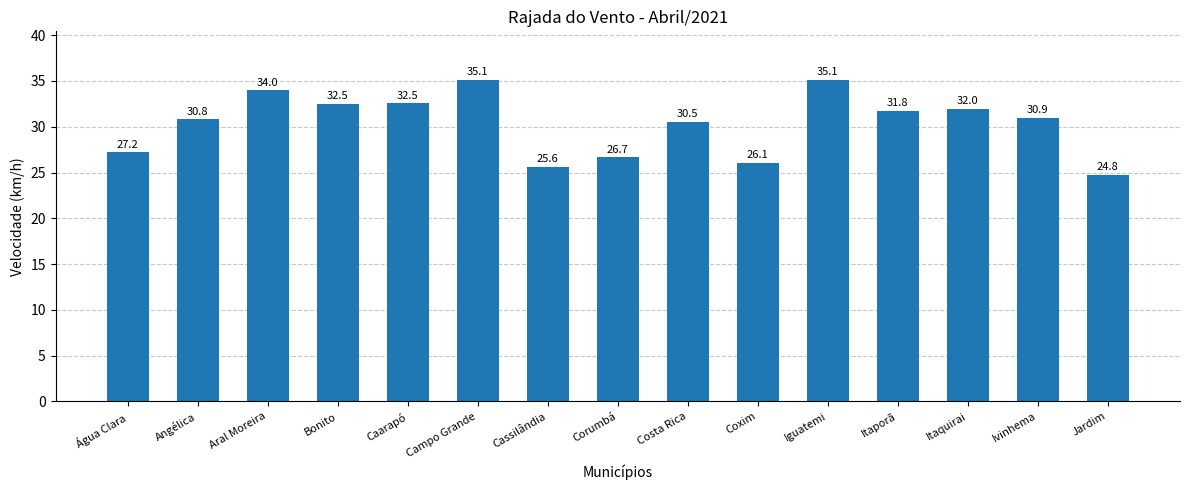

What position from the left is Água Clara?

1